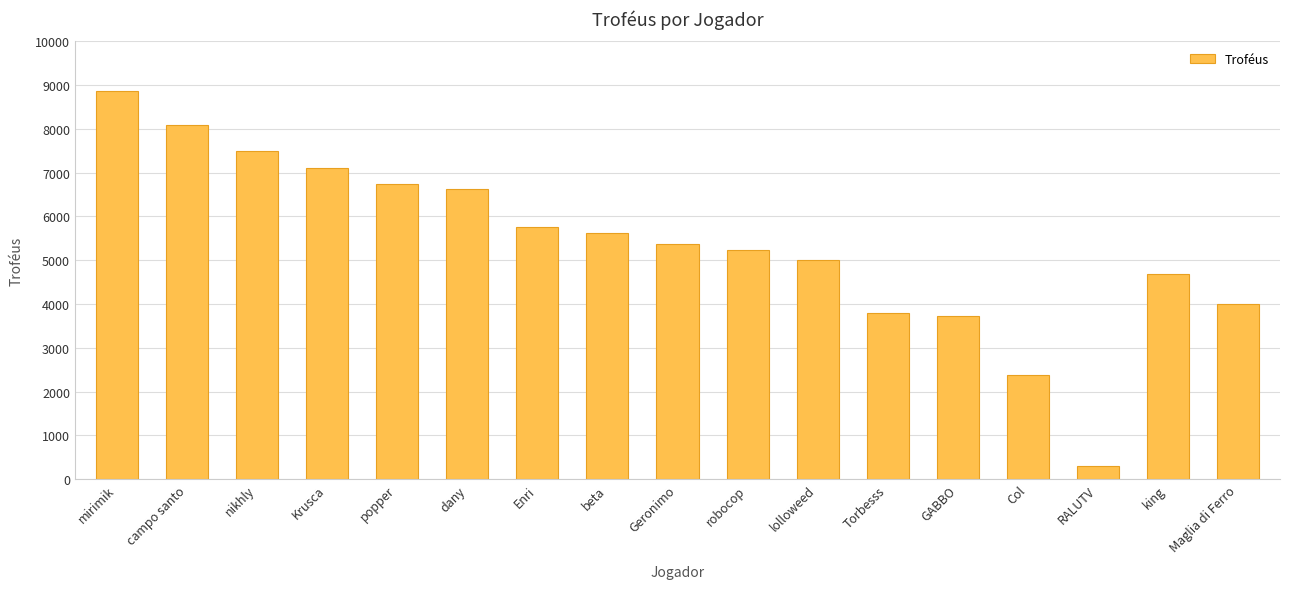

What is the difference between the second highest and second lowest values?

5715